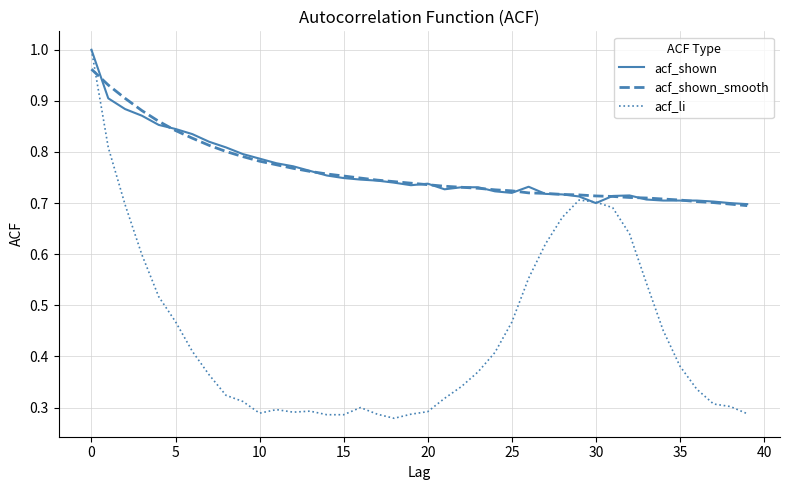

Which series has the widest spread of values?

acf_li